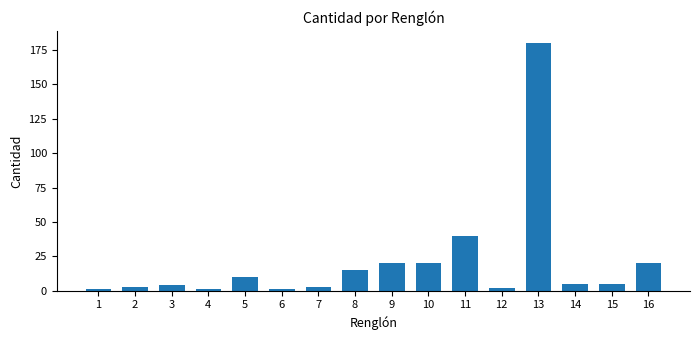

The value at 11 is 40. True or false?

True